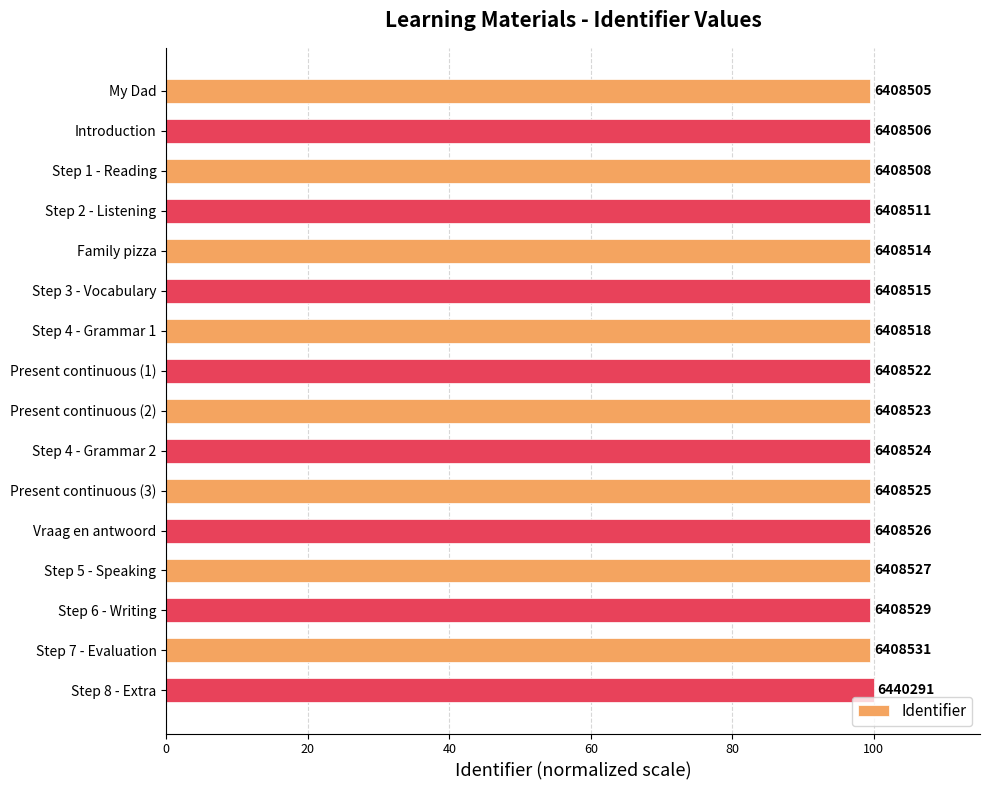

Are the bars horizontal?

Yes